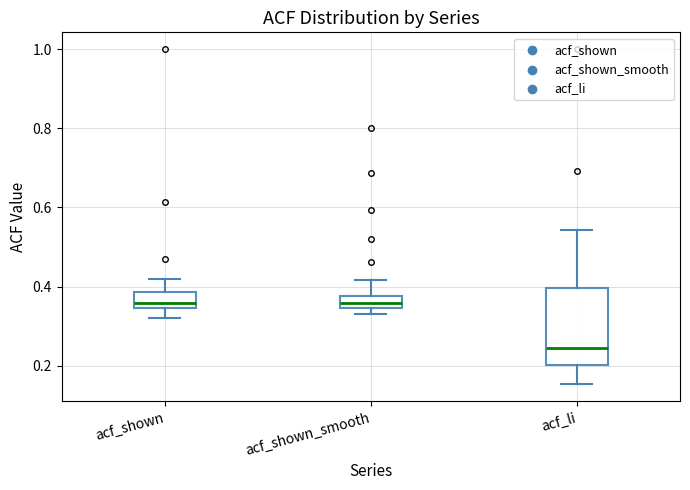

Reading left to right, read every box against the y-axis: the position of its median line, the range the box covers, and the ends of its whiskers. The values are not printed on the chart, so give them approximately, as read against the axis.

acf_shown: median 0.36, box 0.34 to 0.38, whiskers 0.32 to 0.42
acf_shown_smooth: median 0.36, box 0.34 to 0.38, whiskers 0.34 (just below the box's lower edge) to 0.42
acf_li: median 0.24, box 0.20 to 0.40, whiskers 0.16 to 0.54